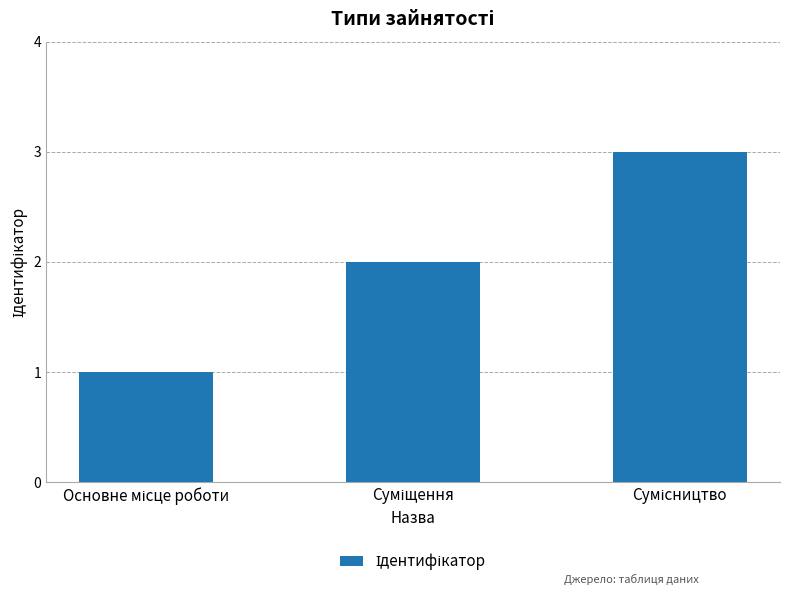

What is the maximum value shown in the chart?

3